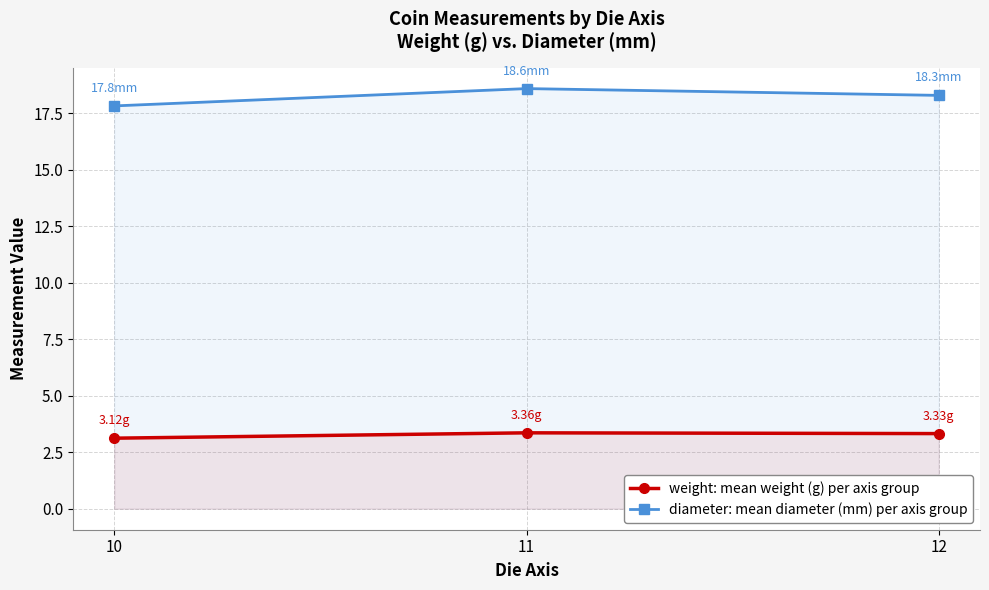

What is the lowest value of the diameter series?

17.8